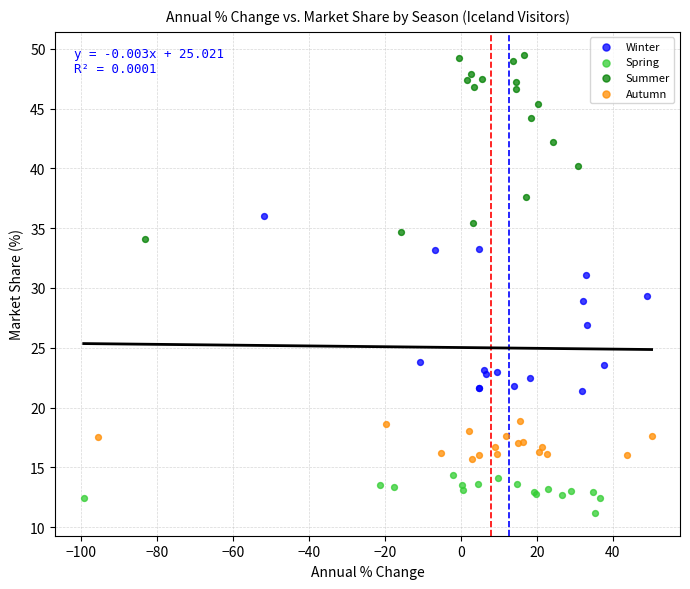

Which series contains the lowest Y value?

Spring